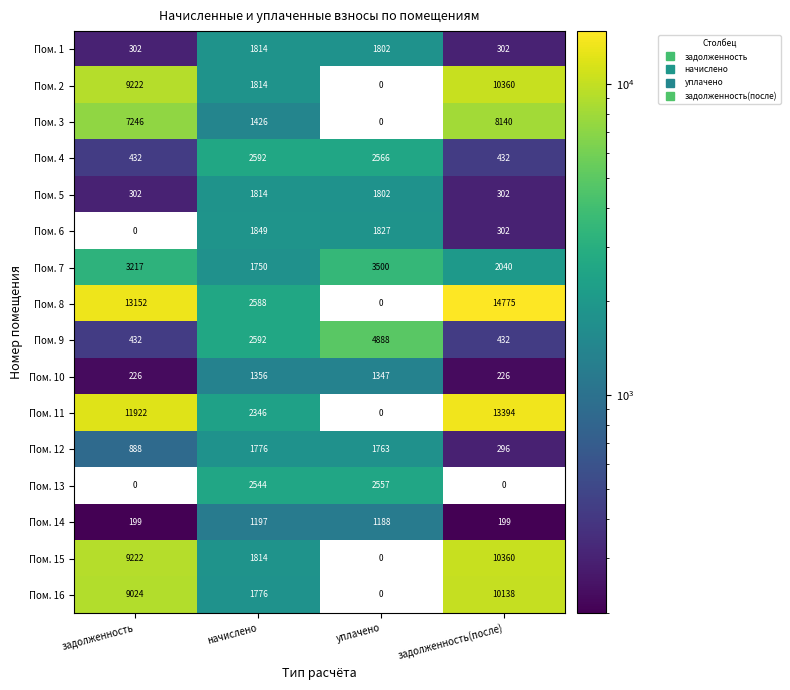

Which series has the largest range (max minus min)?

Пом. 8